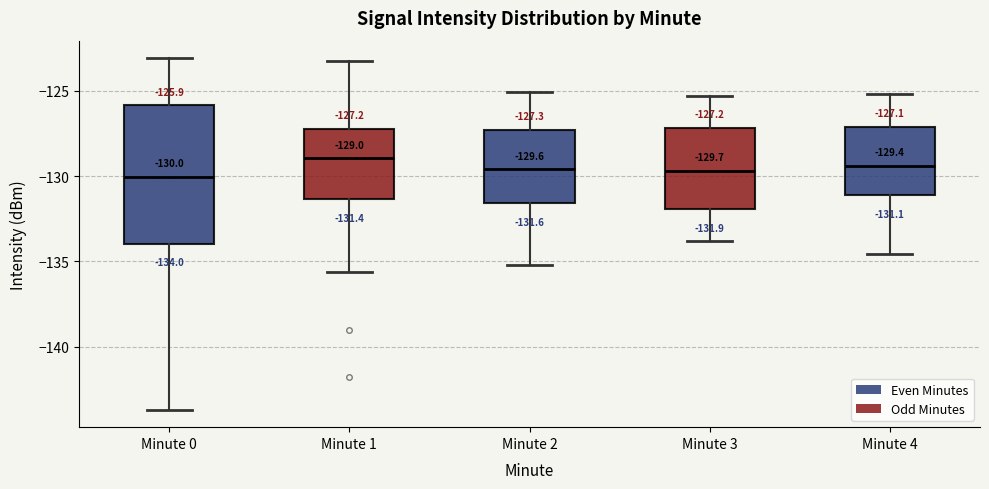

Which box is the tallest, from its lower edge to its upper edge?

Minute 0